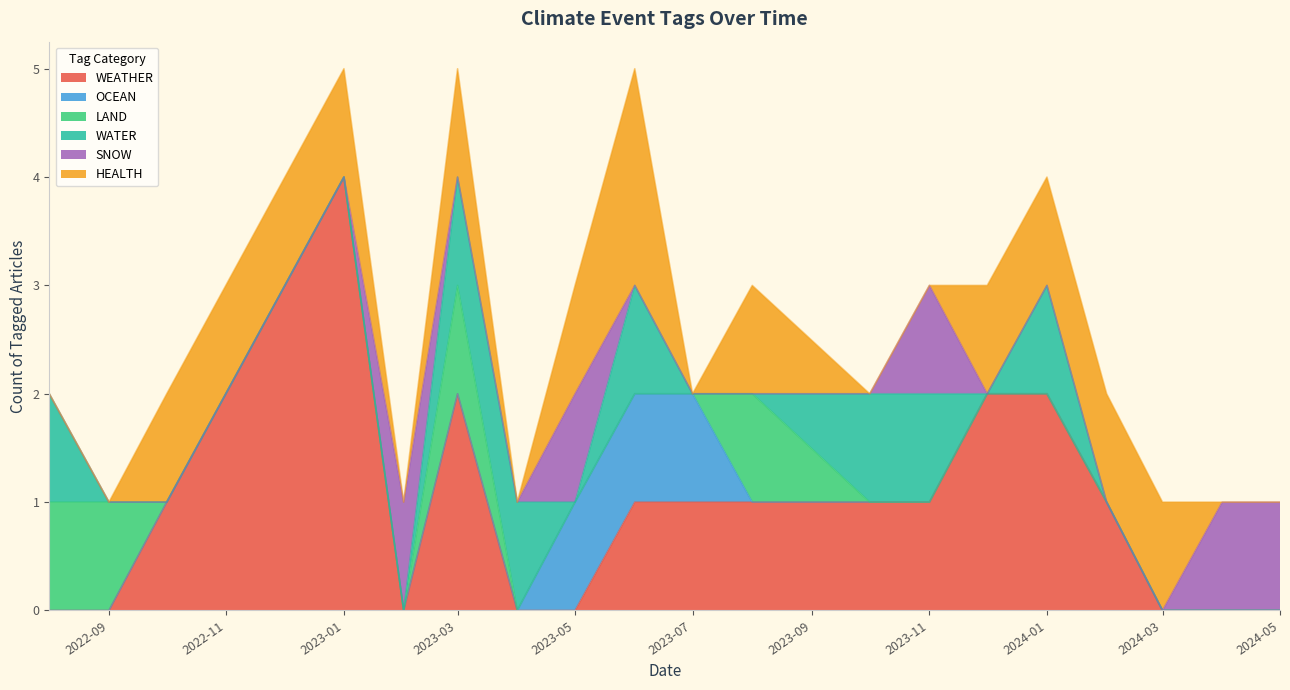

What is the spread (max minus min) of values at 2024-04?

1